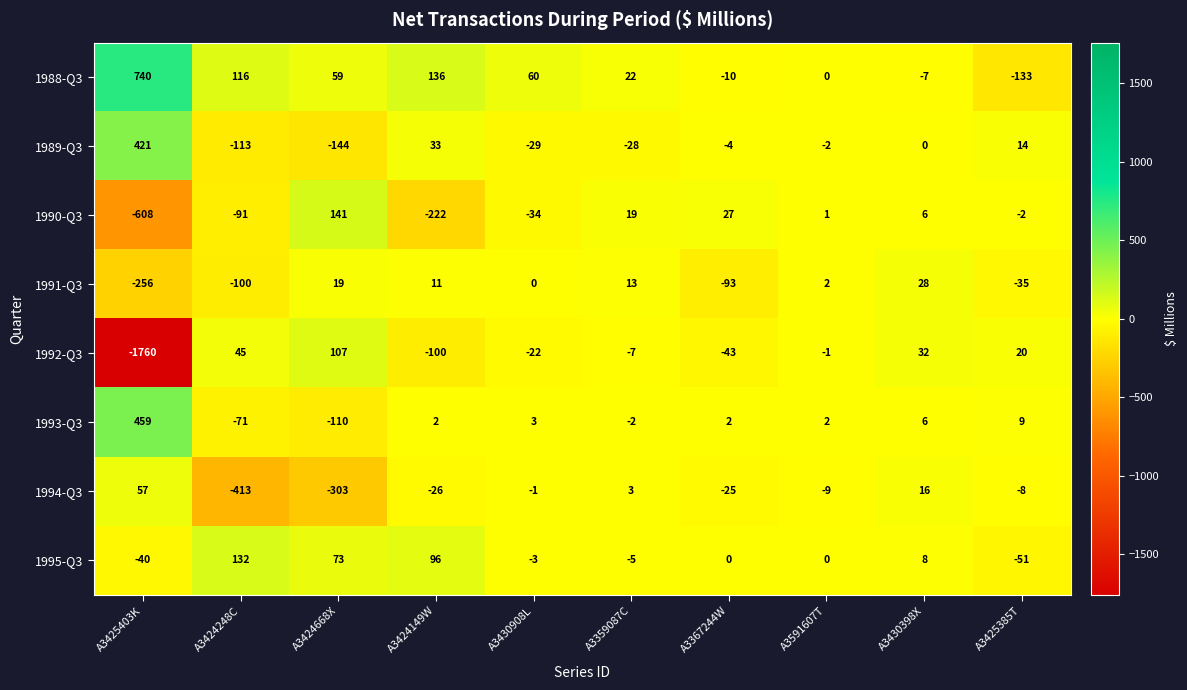

At A3359087C, list the series in order from smallest to largest.

1989-Q3, 1992-Q3, 1995-Q3, 1993-Q3, 1994-Q3, 1991-Q3, 1990-Q3, 1988-Q3